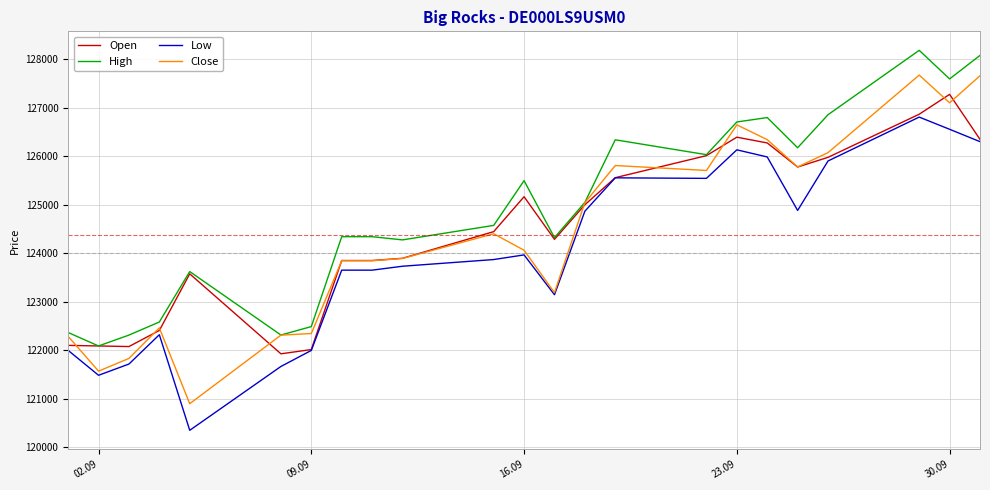

True or false: Low and High intersect in this chart.

False